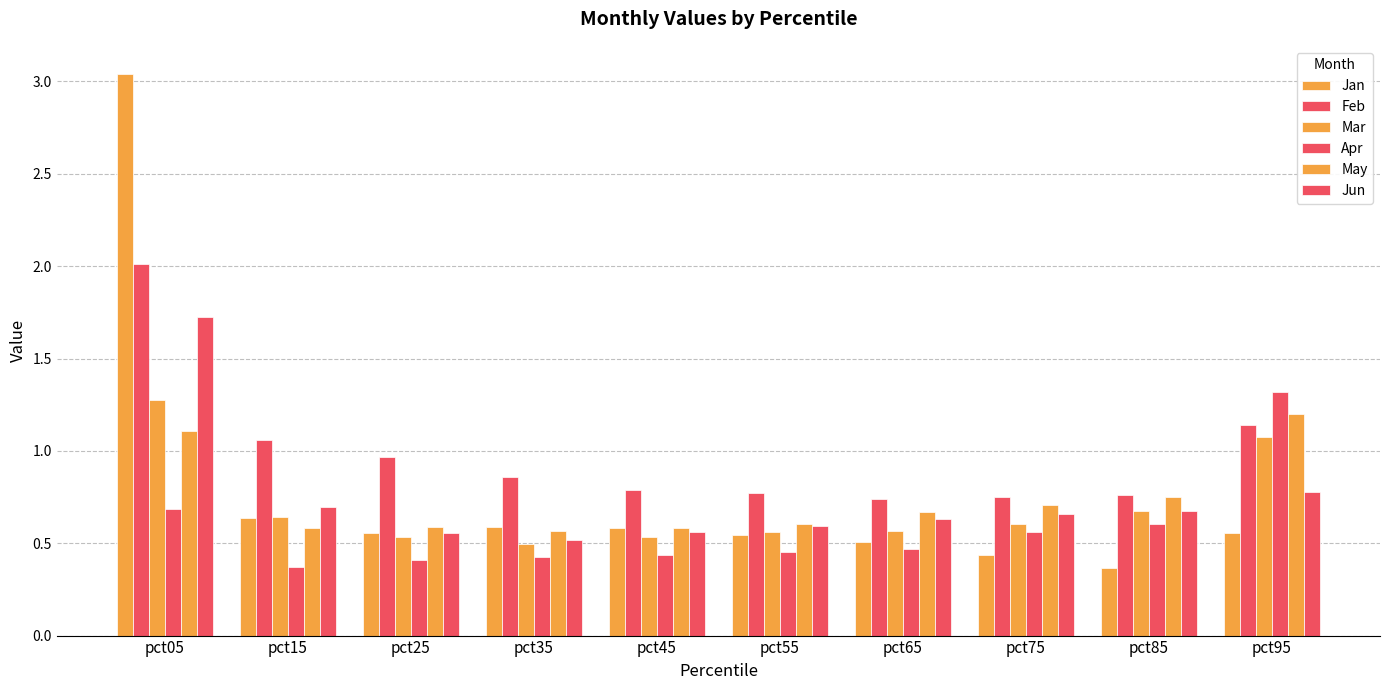

Does the chart contain any negative values?

No